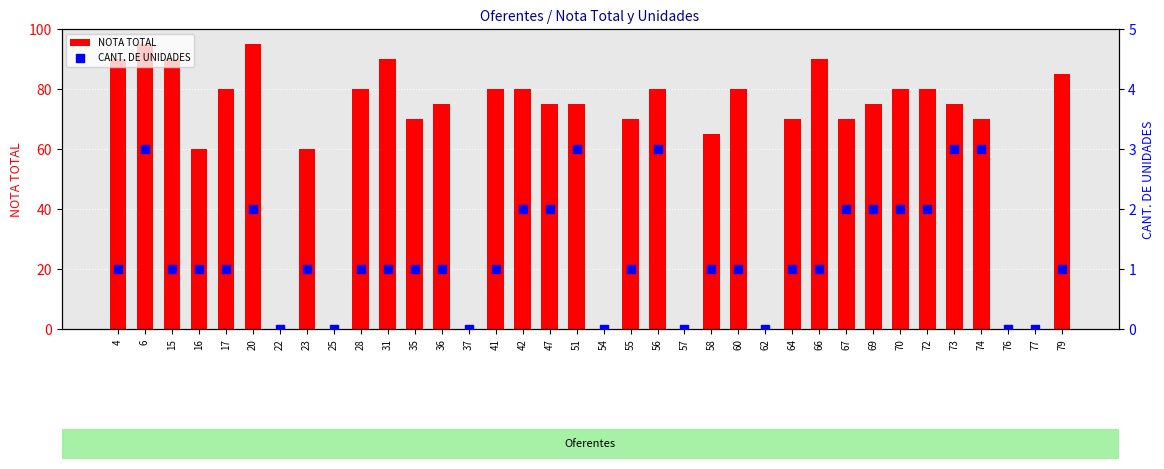

Which series has the largest total across all categories?

NOTA TOTAL